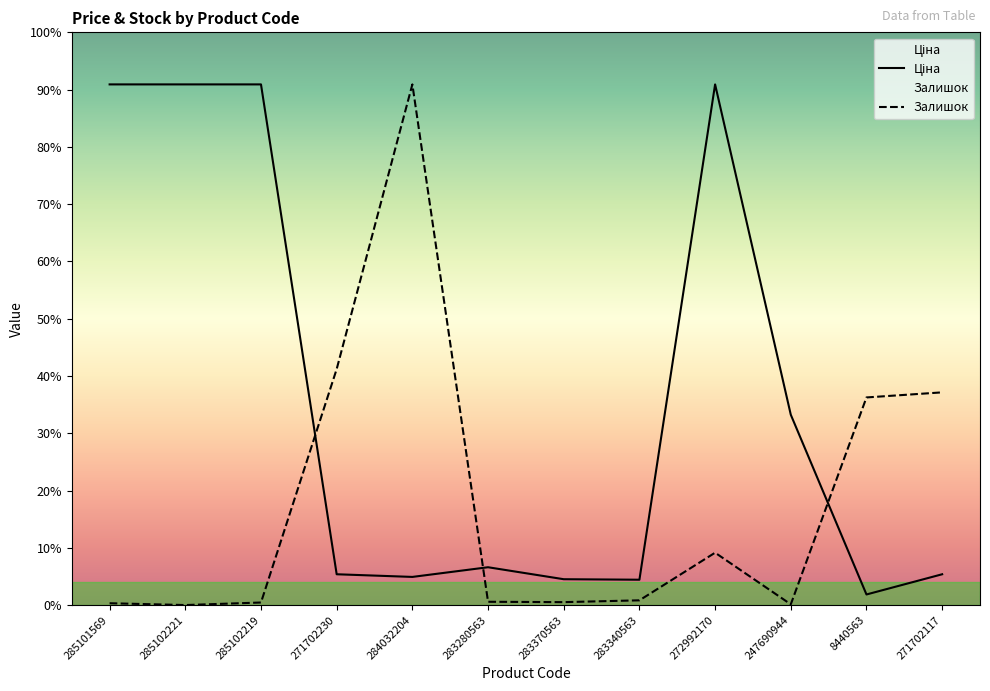

How many data points in Ціна are less than 719?

6